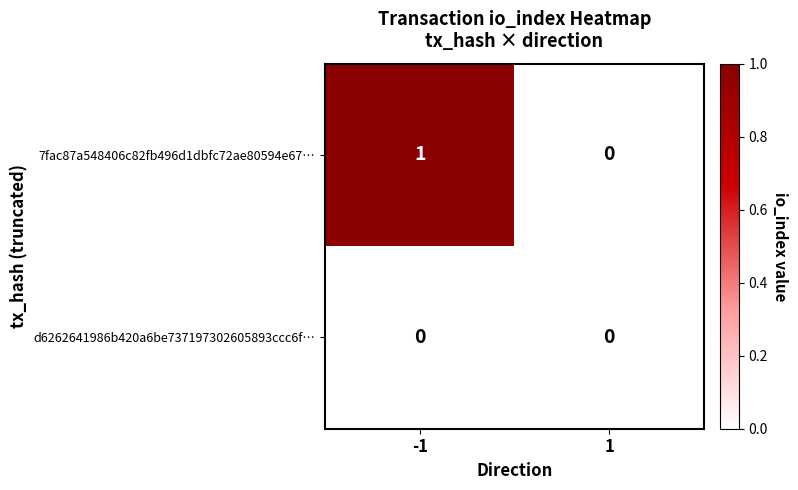

The value of 7fac87a548406c82fb496d1dbfc72ae80594e67… at 1 is -1. True or false?

False